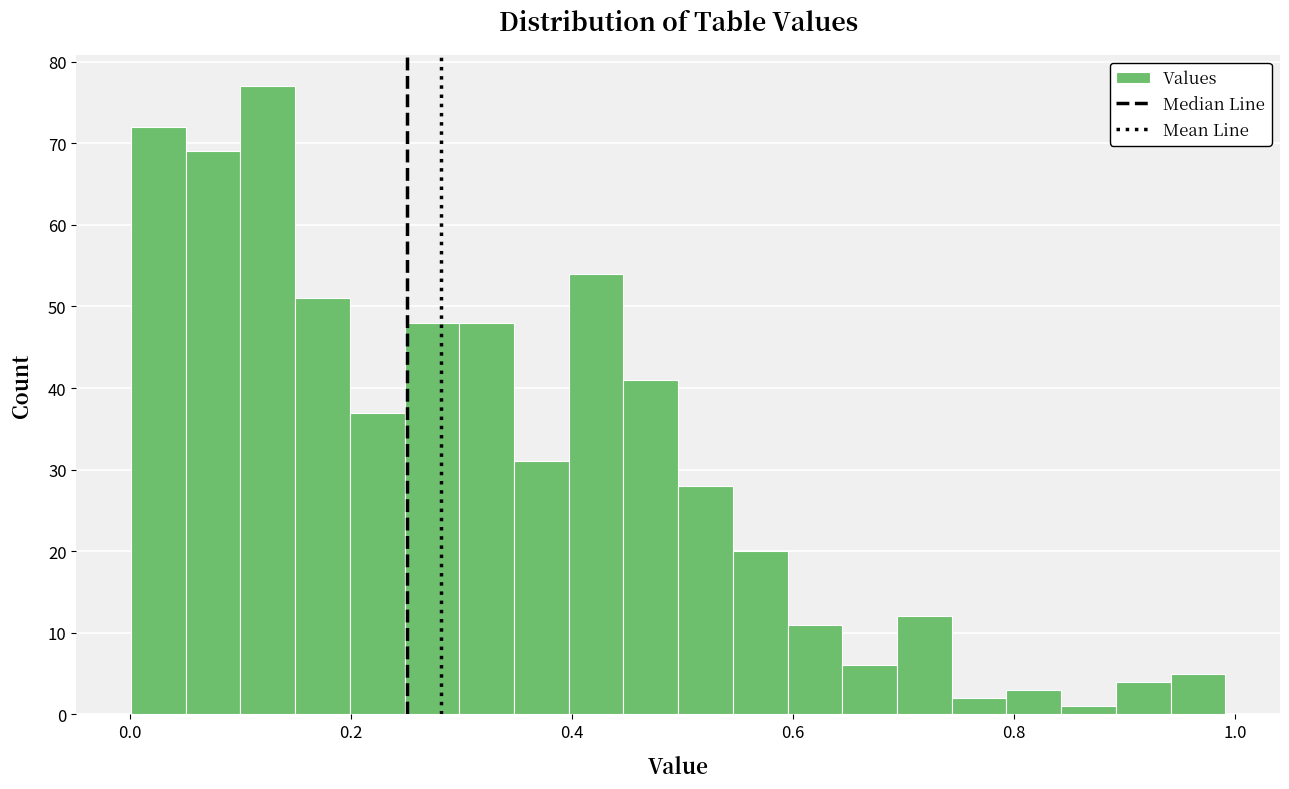

Around what value on the x-axis is the tallest bar? Give the approximate position of its centre, as read against the axis.

0.12